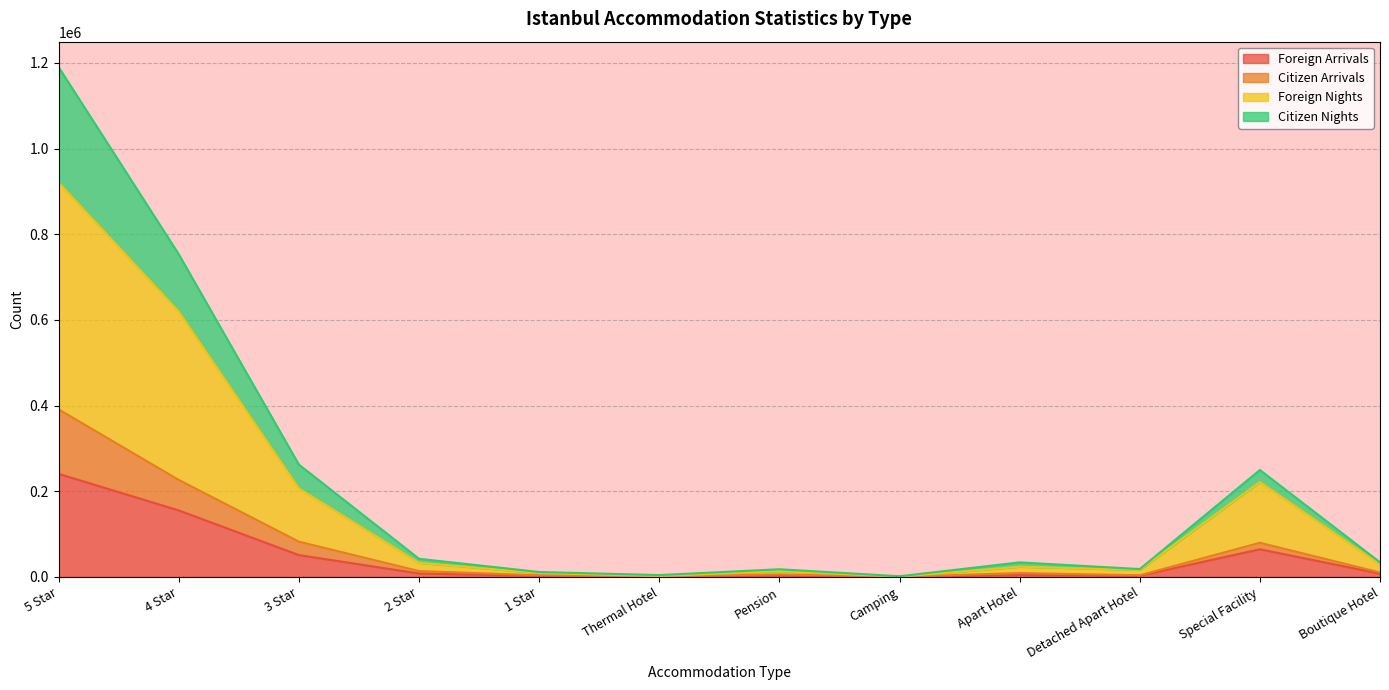

How many lines are shown in the chart?

4